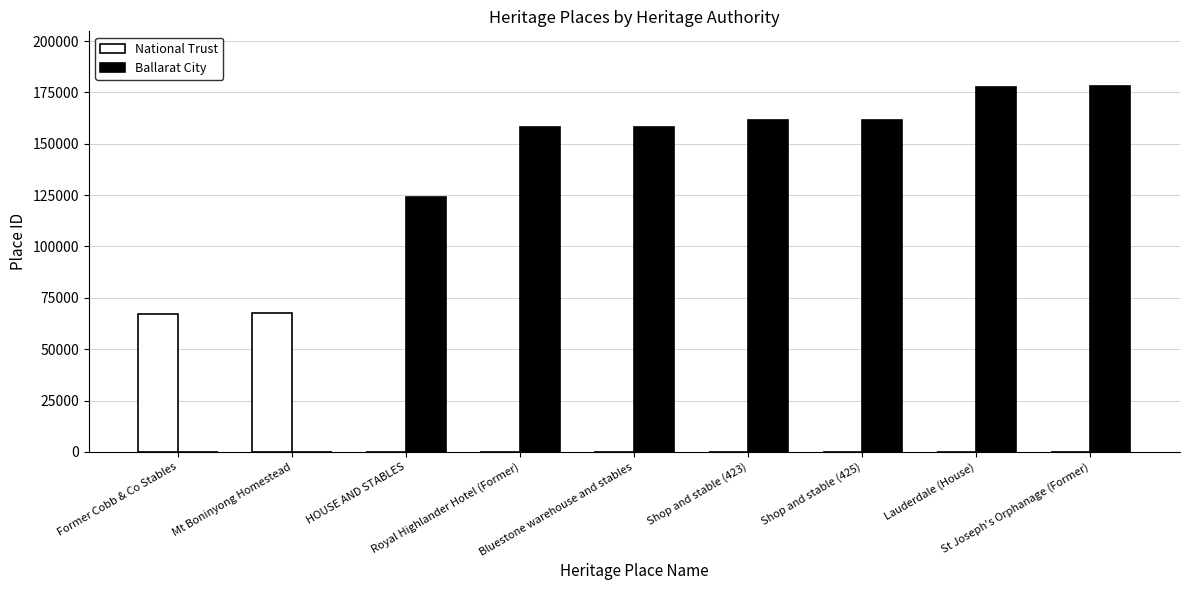

How many groups of bars are there?

9